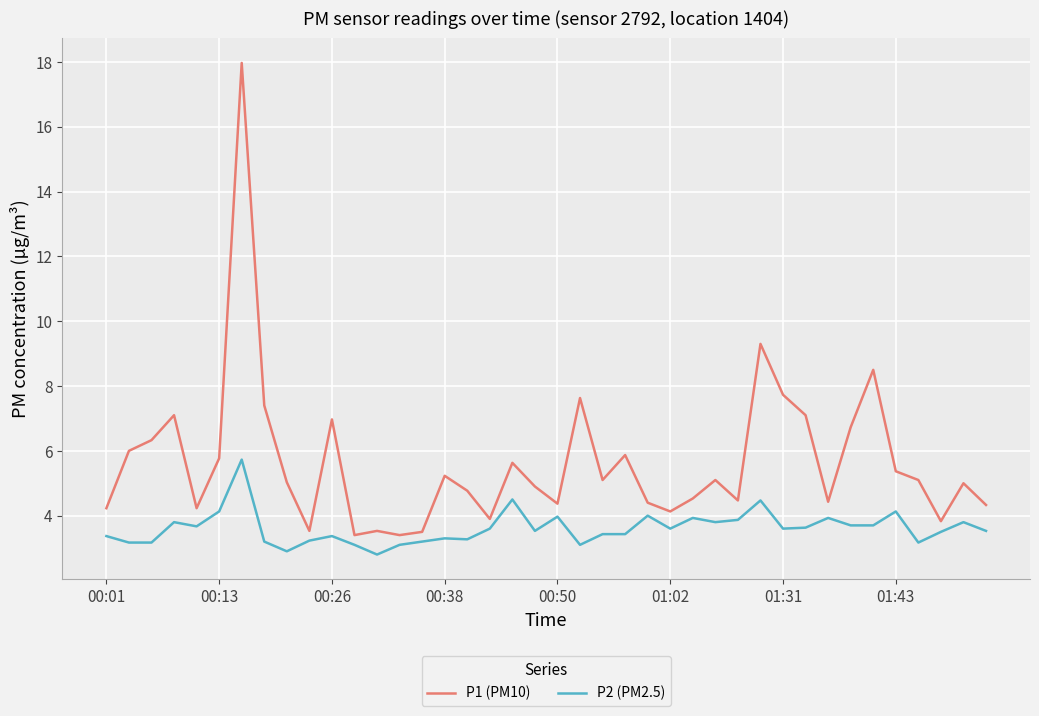

Rank the series by their maximum value, from highest to lowest.

P1 (PM10), P2 (PM2.5)